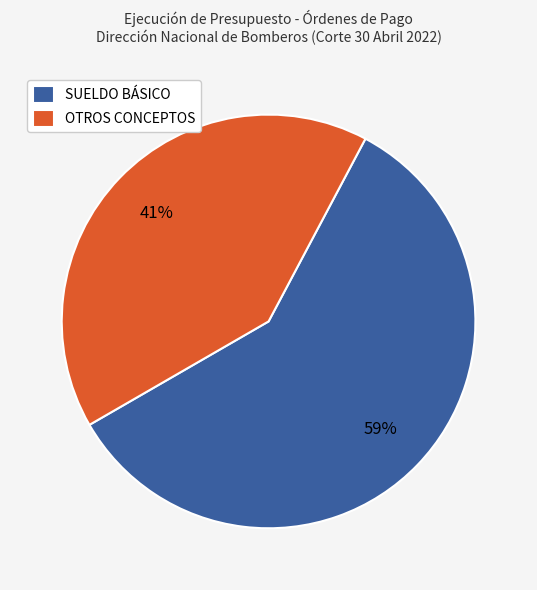

To the nearest percent, what is the average slice percentage?

50%